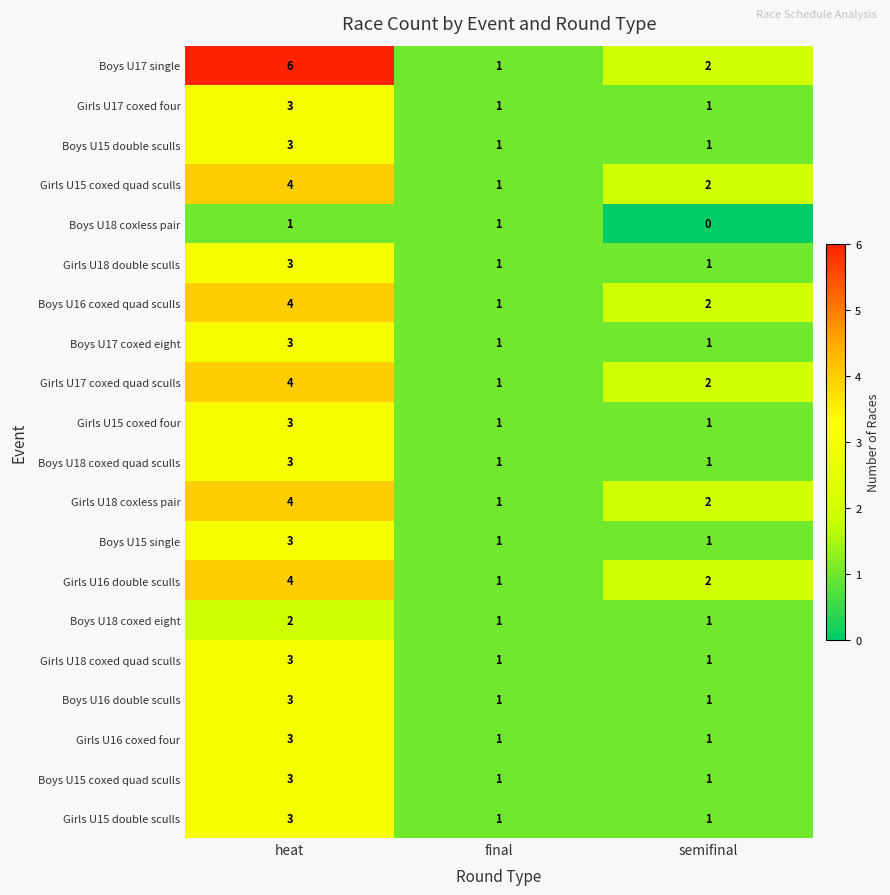

What is the sum of all Girls U15 coxed four values?

5